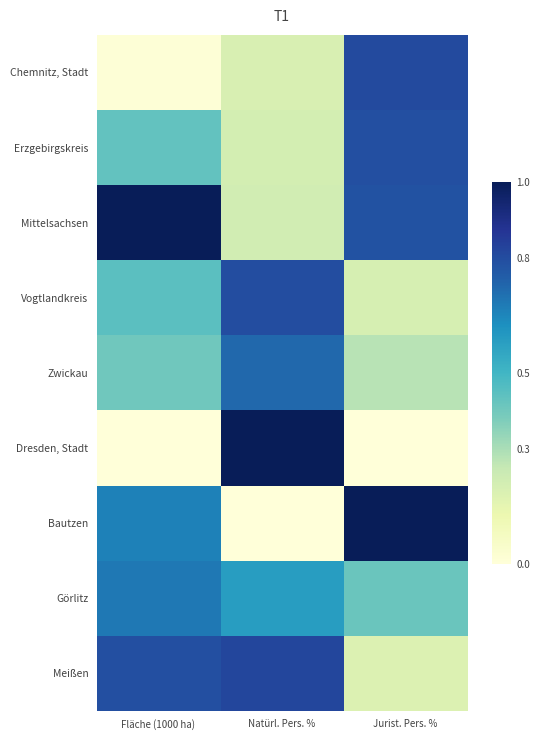

Reading left to right, extract all data points from this chart.

Chemnitz, Stadt: Fläche (1000 ha)=0.0	Natürl. Pers. %=0.2	Jurist. Pers. %=0.8
Erzgebirgskreis: Fläche (1000 ha)=0.4	Natürl. Pers. %=0.2	Jurist. Pers. %=0.8
Mittelsachsen: Fläche (1000 ha)=1.0	Natürl. Pers. %=0.2	Jurist. Pers. %=0.8
Vogtlandkreis: Fläche (1000 ha)=0.4	Natürl. Pers. %=0.8	Jurist. Pers. %=0.2
Zwickau: Fläche (1000 ha)=0.4	Natürl. Pers. %=0.7	Jurist. Pers. %=0.3
Dresden, Stadt: Fläche (1000 ha)=0.0	Natürl. Pers. %=1.0	Jurist. Pers. %=0.0
Bautzen: Fläche (1000 ha)=0.7	Natürl. Pers. %=0.0	Jurist. Pers. %=1.0
Görlitz: Fläche (1000 ha)=0.7	Natürl. Pers. %=0.6	Jurist. Pers. %=0.4
Meißen: Fläche (1000 ha)=0.8	Natürl. Pers. %=0.8	Jurist. Pers. %=0.2